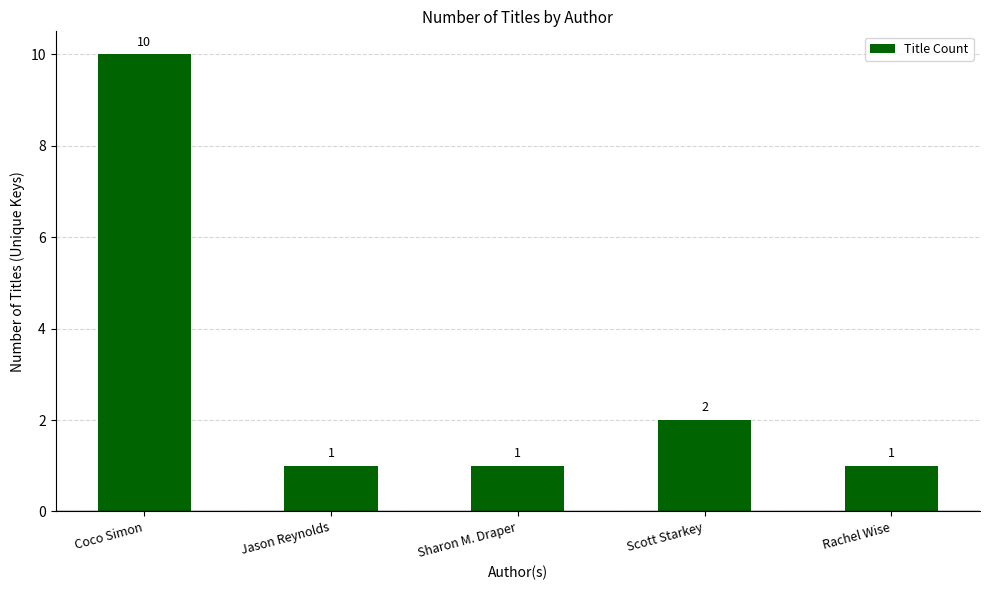

What is the difference between the values at Scott Starkey and Coco Simon?

8